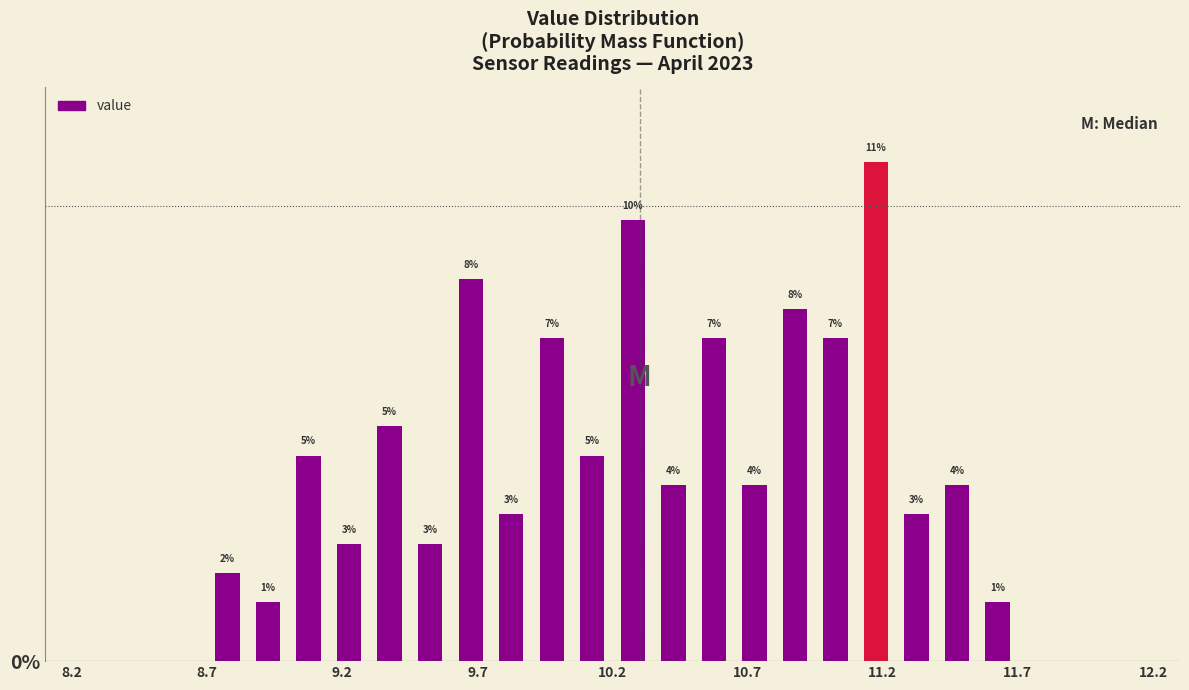

Around what value on the x-axis is the tallest bar? Give the approximate position of its centre, as read against the axis.

11.20